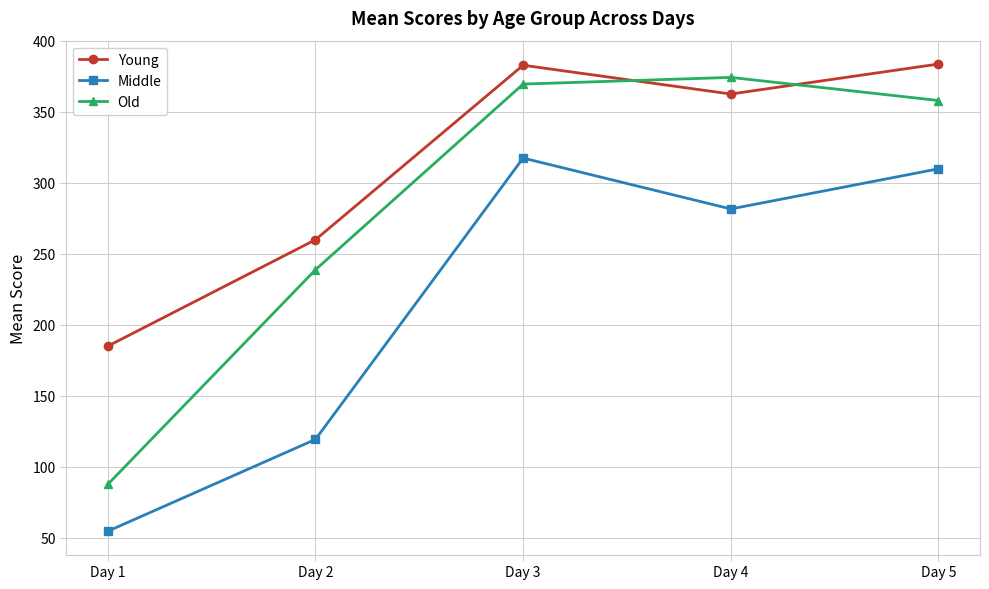

Is this an area chart (filled region under the line)?

No